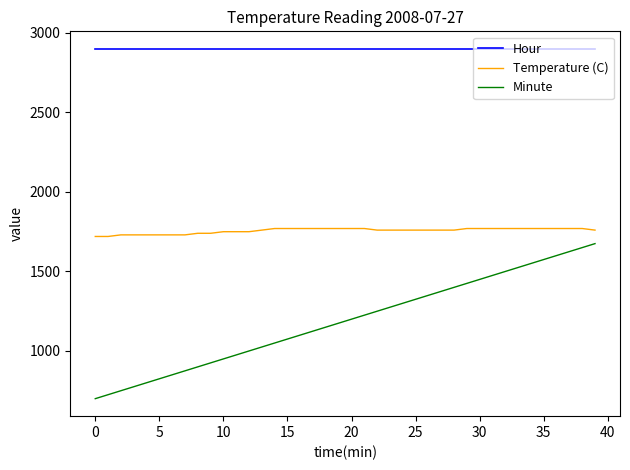

List the series in order of their overall mean, highest first.

Hour, Temperature (C), Minute